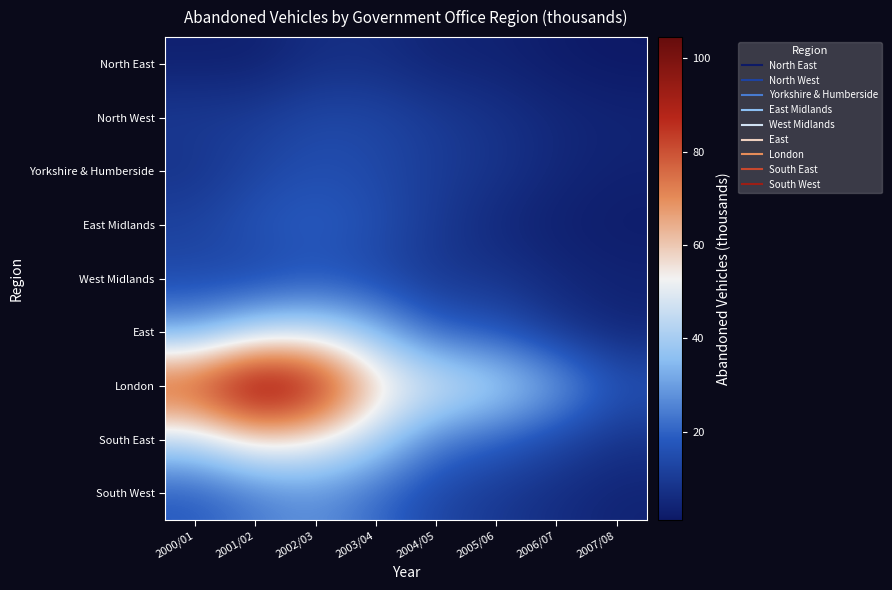

Reading left to right, transcribe all the data shown in this chart.

North East: 2000/01=3.1	2001/02=3.2	2002/03=6.7	2003/04=6.8	2004/05=4.0	2005/06=3.7	2006/07=2.0	2007/08=1.1
North West: 2000/01=10.1	2001/02=10.6	2002/03=13.8	2003/04=13.3	2004/05=10.4	2005/06=7.8	2006/07=5.2	2007/08=4.0
Yorkshire & Humberside: 2000/01=7.9	2001/02=12.7	2002/03=15.4	2003/04=14.0	2004/05=10.4	2005/06=8.4	2006/07=4.9	2007/08=3.4
East Midlands: 2000/01=12.3	2001/02=16.9	2002/03=19.3	2003/04=15.5	2004/05=9.9	2005/06=5.1	2006/07=3.1	2007/08=2.1
West Midlands: 2000/01=13.9	2001/02=13.1	2002/03=16.1	2003/04=13.4	2004/05=8.9	2005/06=8.4	2006/07=5.1	2007/08=3.7
East: 2000/01=30.6	2001/02=42.2	2002/03=44.9	2003/04=35.3	2004/05=19.6	2005/06=17.1	2006/07=9.1	2007/08=4.7
London: 2000/01=83.9	2001/02=104.5	2002/03=94.5	2003/04=59.6	2004/05=49.5	2005/06=43.5	2006/07=32.7	2007/08=17.5
South East: 2000/01=43.9	2001/02=57.5	2002/03=53.4	2003/04=42.3	2004/05=24.4	2005/06=19.6	2006/07=13.2	2007/08=8.0
South West: 2000/01=17.9	2001/02=23.7	2002/03=27.7	2003/04=21.0	2004/05=13.2	2005/06=9.4	2006/07=6.4	2007/08=4.0